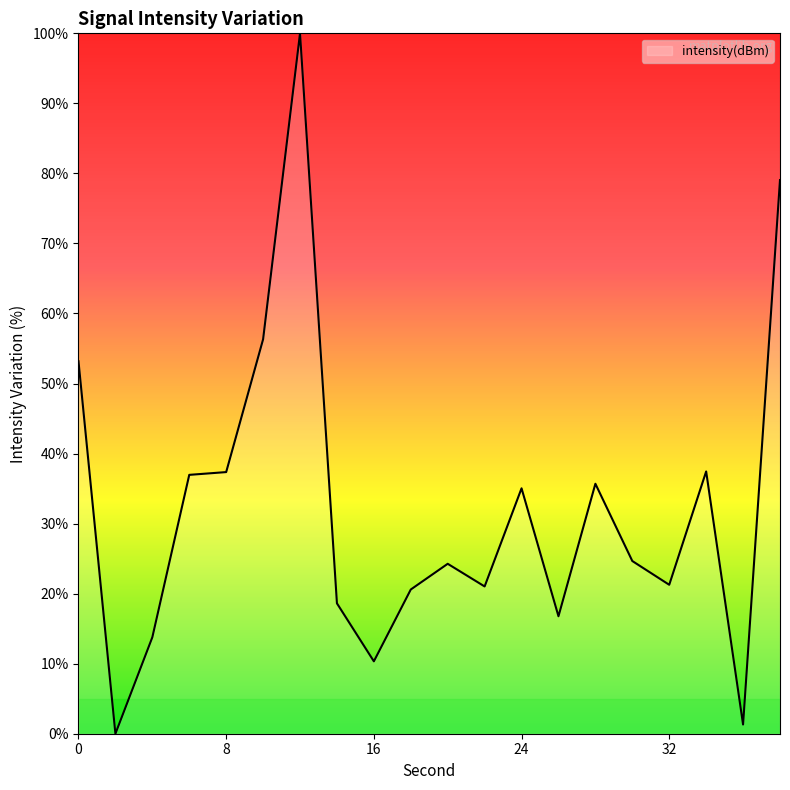

What is the maximum value shown in the chart?

100.0